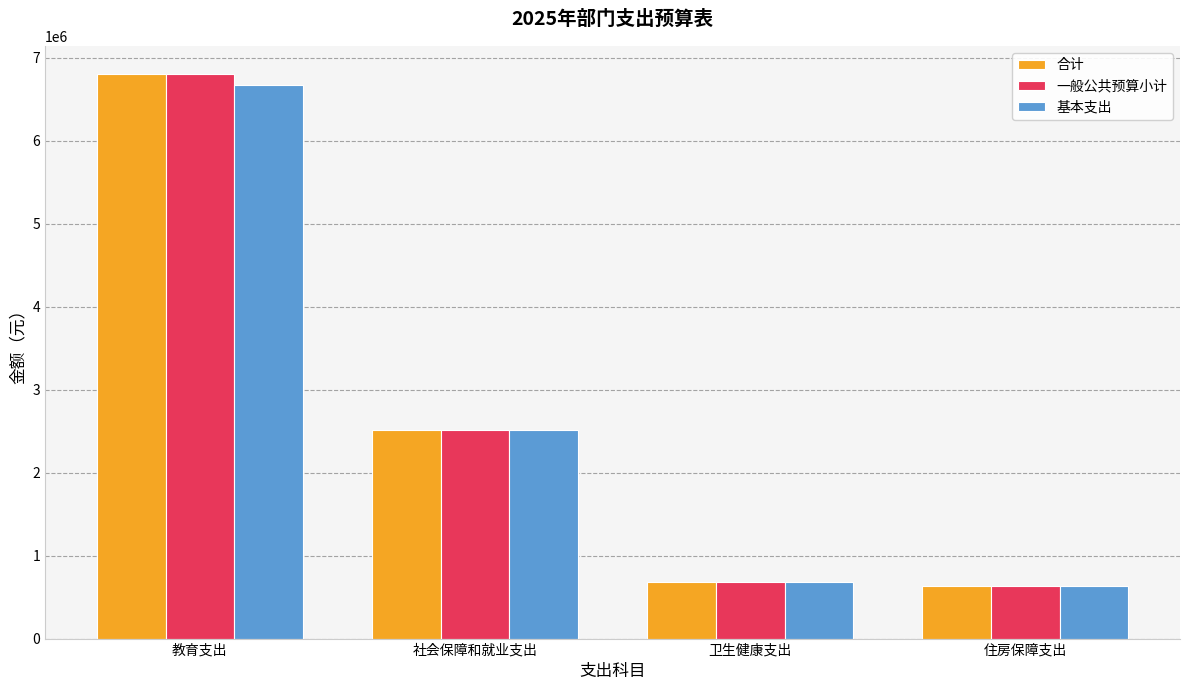

What is the average value of the 合计 series?

2657638.1